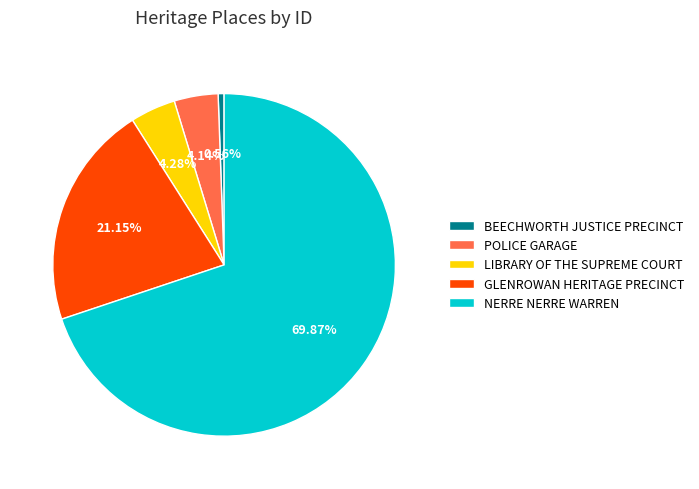

What is the ratio of the value at NERRE NERRE WARREN to the value at POLICE GARAGE?

16.9